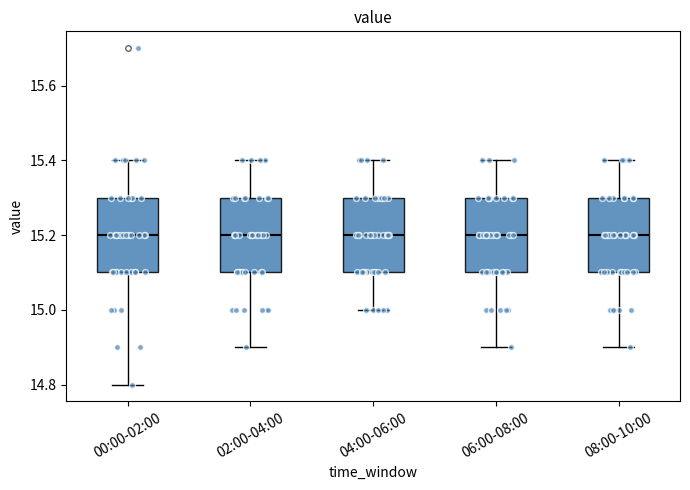

Where does the upper whisker of the box for 06:00-08:00 end on the y-axis? The values are not printed on the chart, so give them approximately, as read against the axis.

15.4